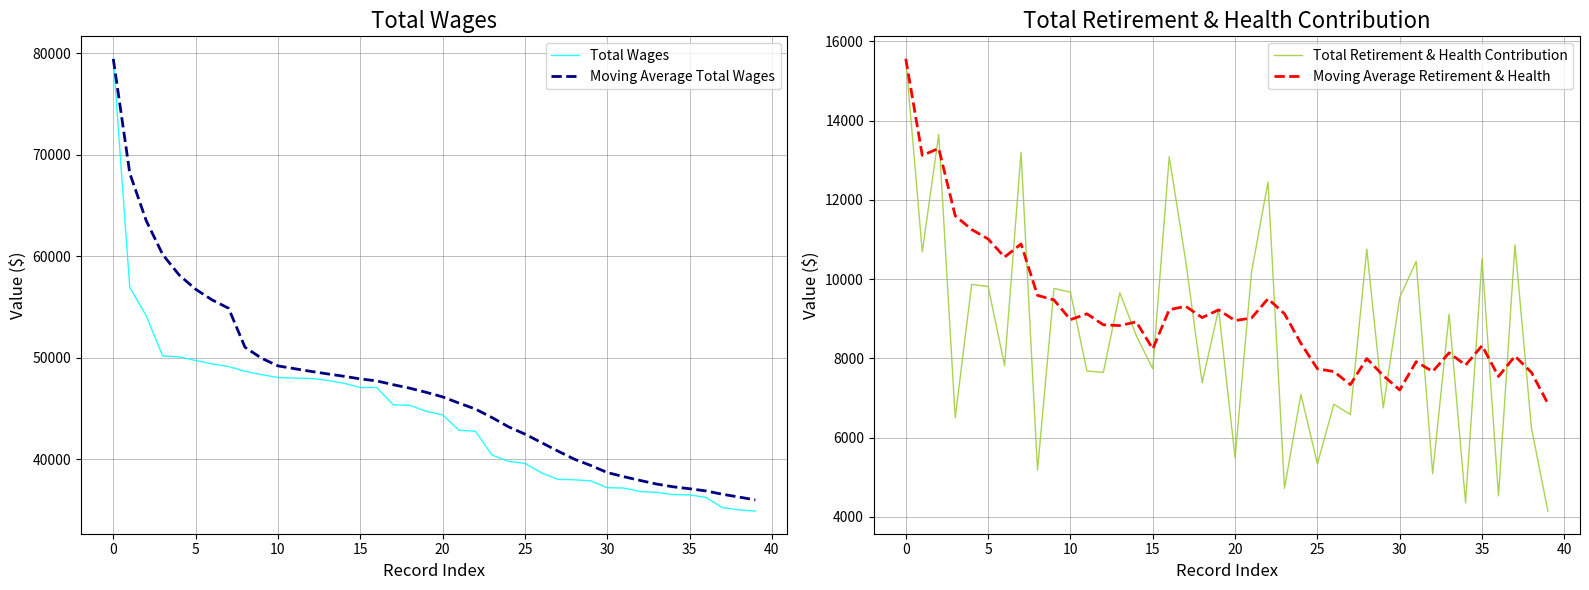

How many values in the Moving Average Retirement & Health series exceed 8954?

20